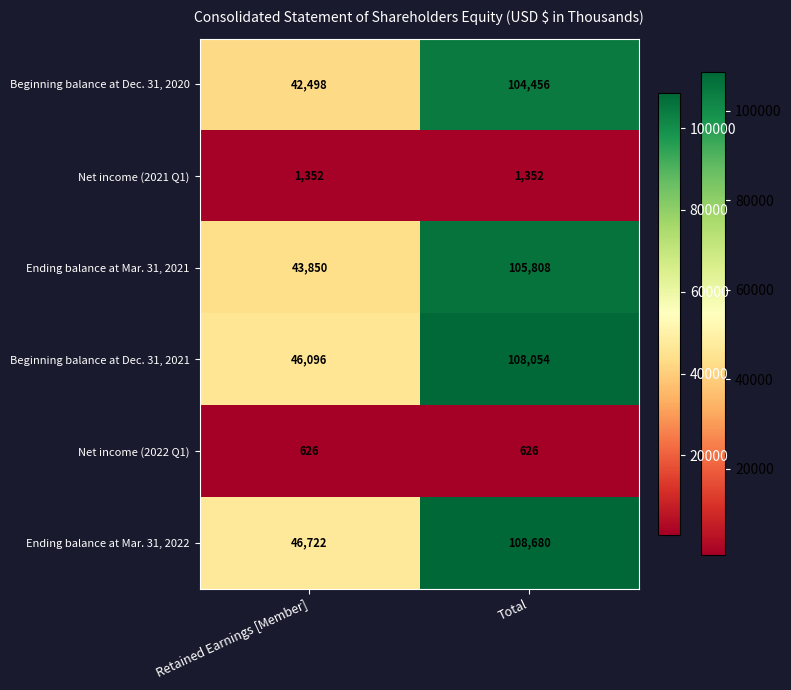

What is the sum of the Beginning balance at Dec. 31, 2020 values at Total and Retained Earnings [Member]?

146954